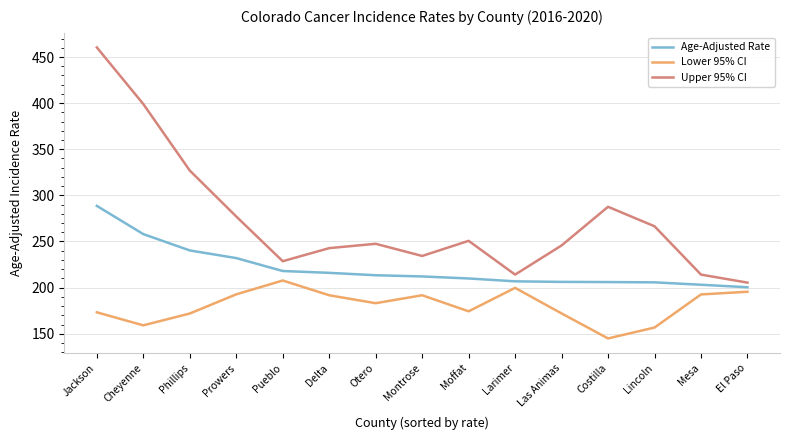

True or false: Upper 95% CI has a value of 287.6 at Costilla.

True